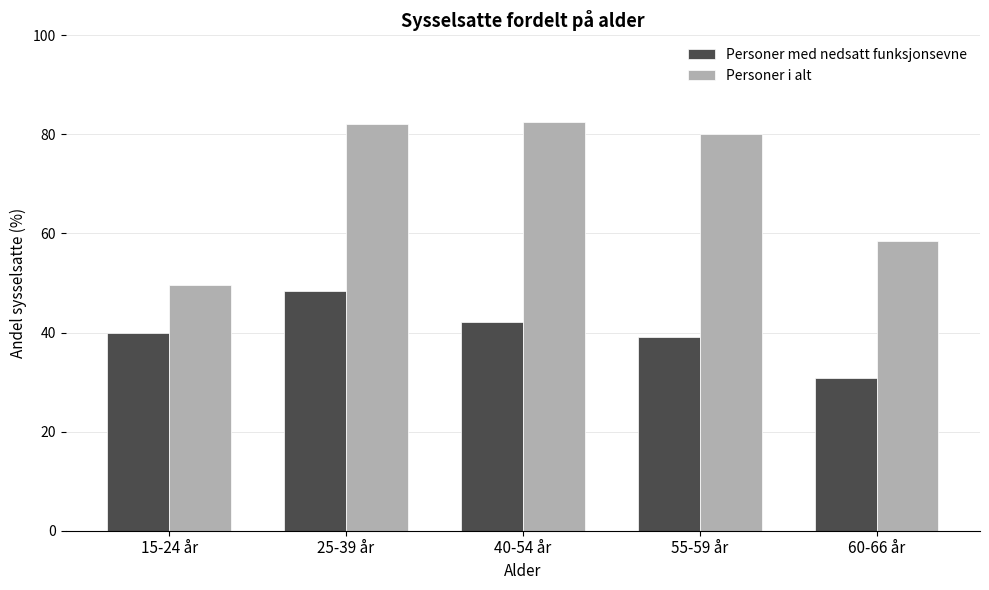

Rank the series at 15-24 år from highest to lowest value.

Personer i alt, Personer med nedsatt funksjonsevne